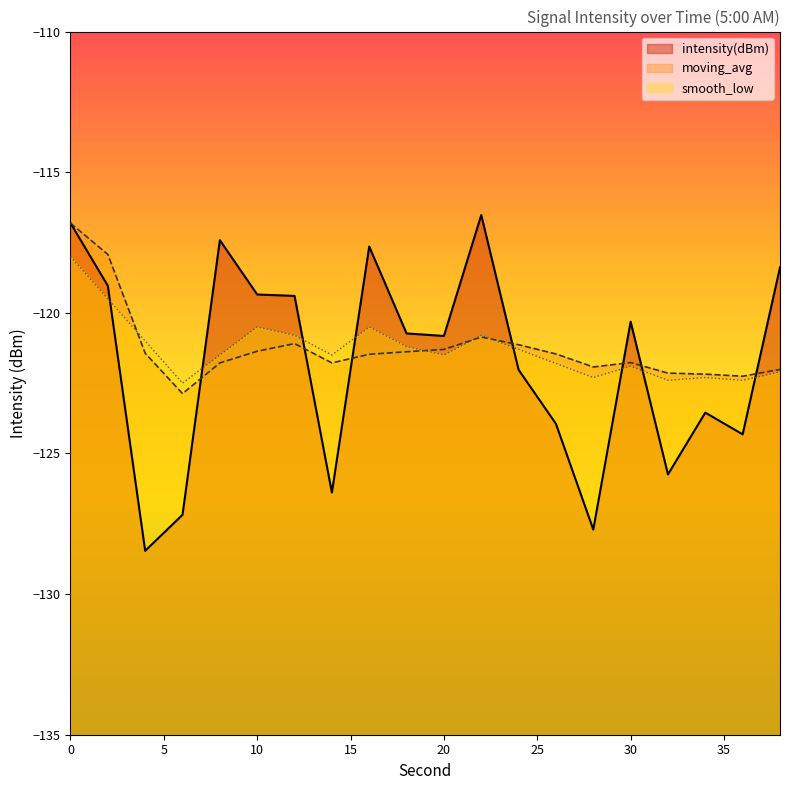

Reading right to left, what are all the values shown in this chart?

intensity(dBm): -118.4	-124.3	-123.5	-125.7	-120.3	-127.7	-123.9	-122.0	-116.5	-120.8	-120.7	-117.6	-126.4	-119.4	-119.3	-117.4	-127.2	-128.5	-119.0	-116.8
moving_avg: -122.0	-122.3	-122.2	-122.1	-121.8	-121.9	-121.5	-121.1	-120.9	-121.3	-121.4	-121.5	-121.8	-121.1	-121.4	-121.8	-122.9	-121.4	-117.9	-116.8
smooth_low: -122.1	-122.4	-122.3	-122.4	-121.9	-122.3	-121.8	-121.3	-120.8	-121.5	-121.2	-120.5	-121.5	-120.8	-120.5	-121.5	-122.5	-121.0	-119.5	-118.0